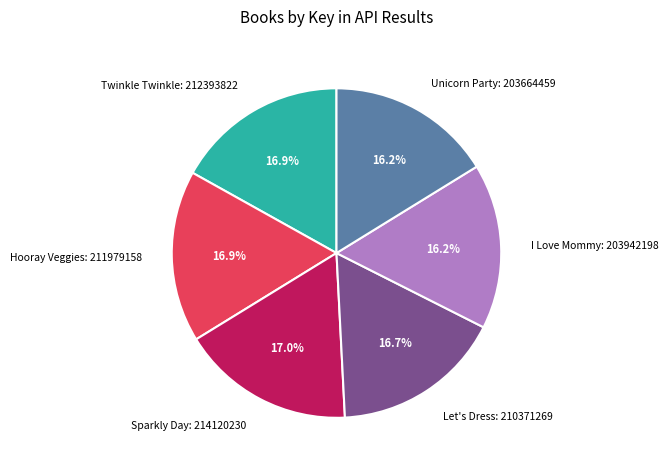

Is there a majority slice in this chart?

No